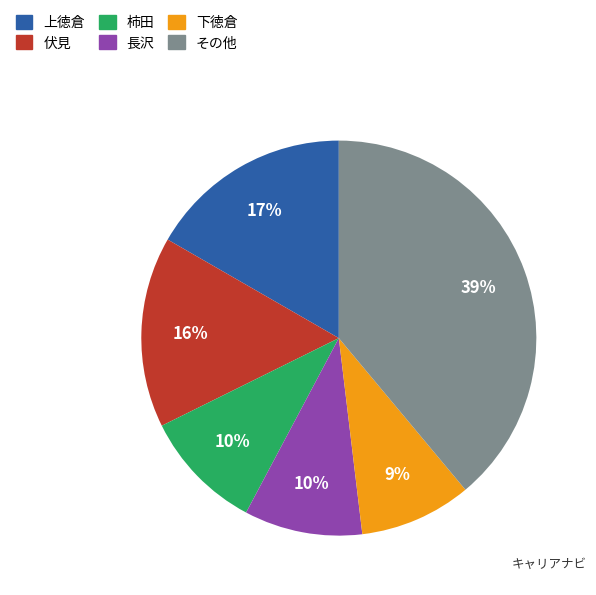

Is there a majority slice in this chart?

No